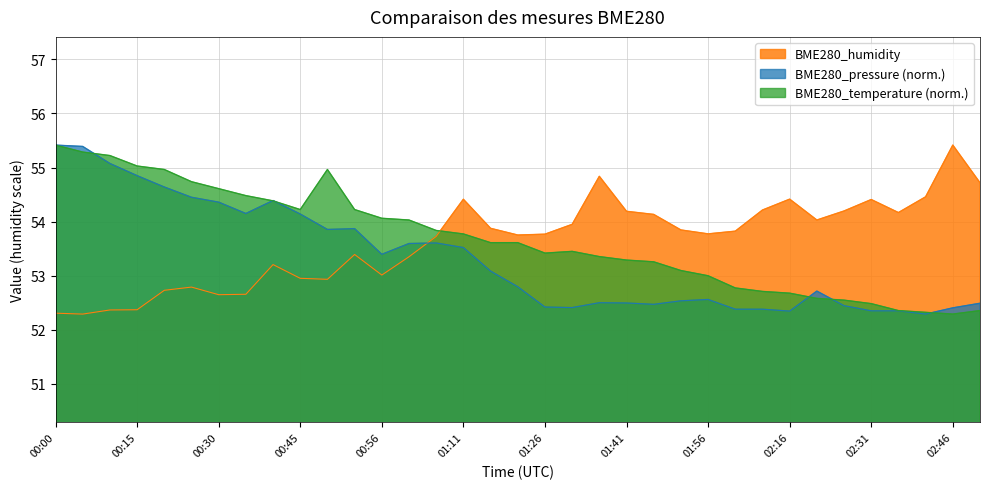

What is the total value across all series at 02:26?

159.2